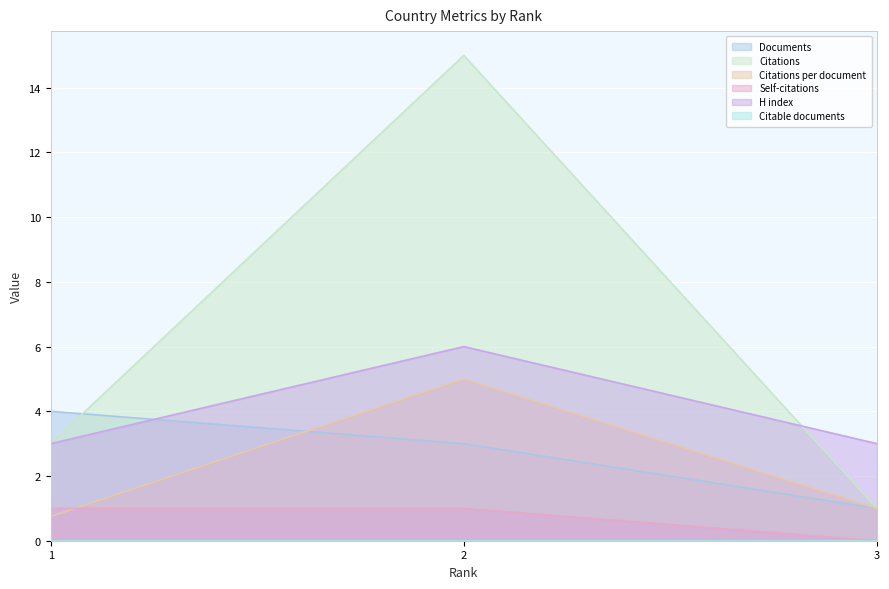

Between 1 and 2, which series saw the biggest shift?

Citations